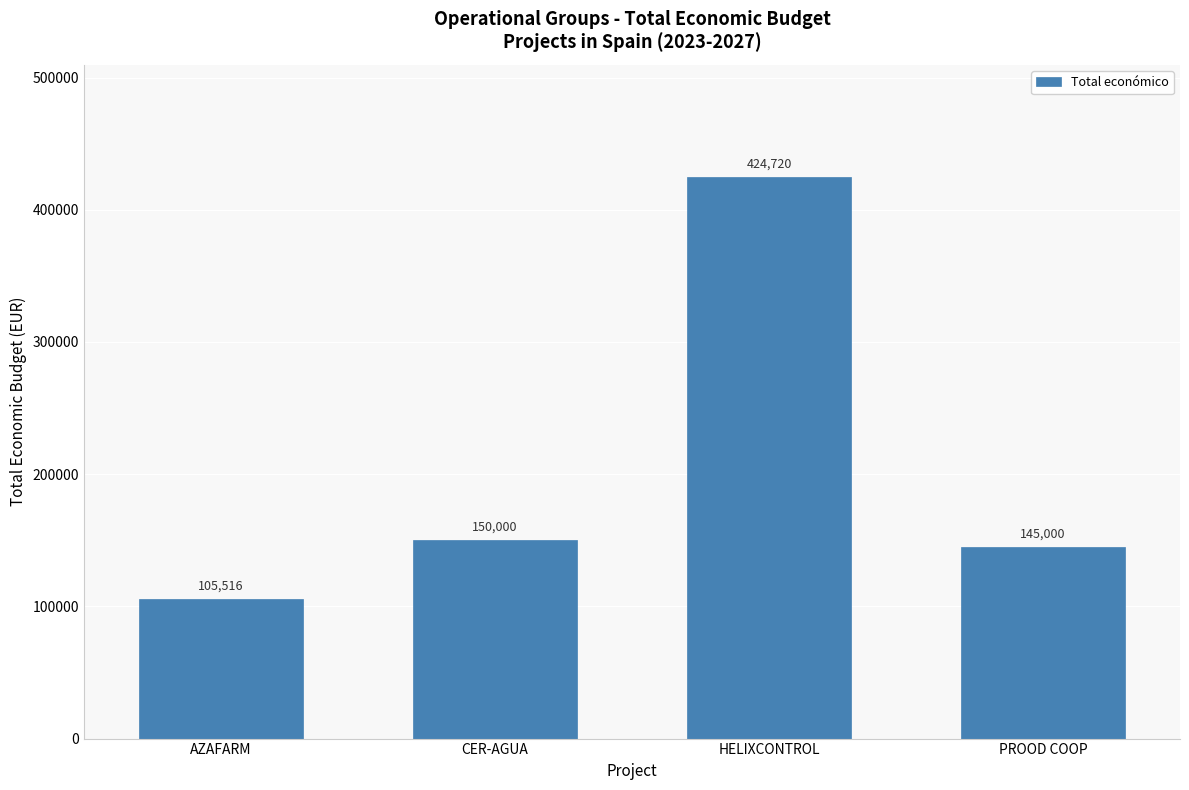

Reading left to right, extract all data points from this chart.

105516	150000	424720	145000